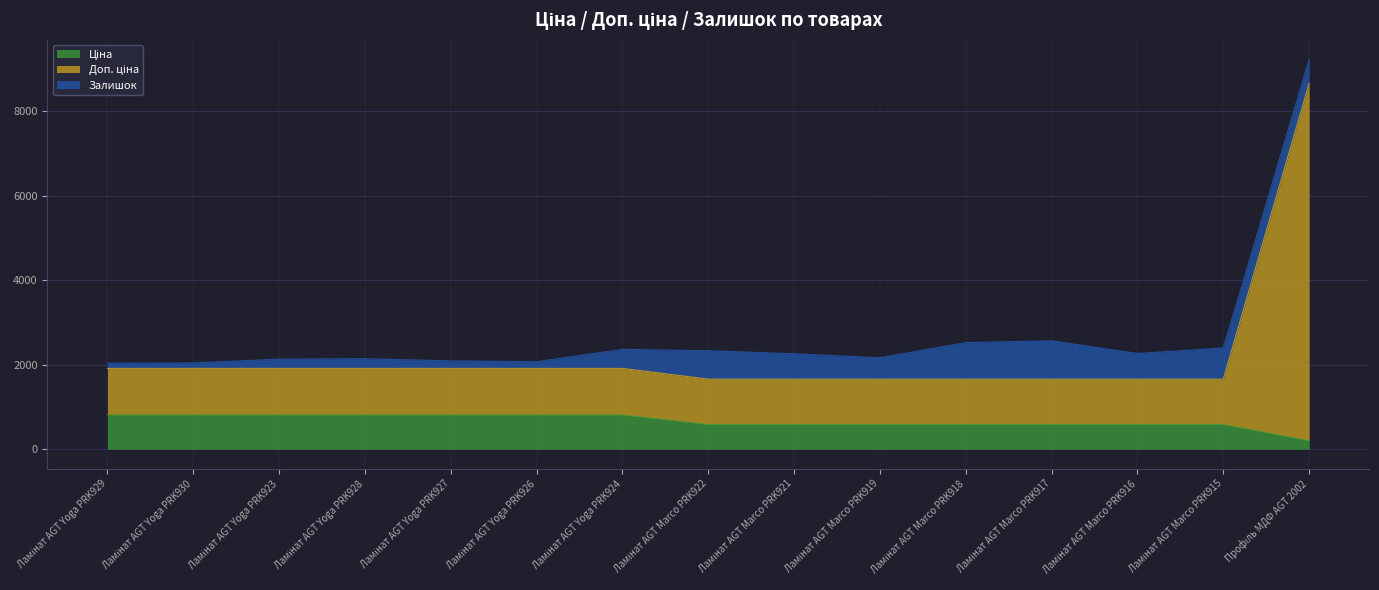

How many lines are shown in the chart?

3